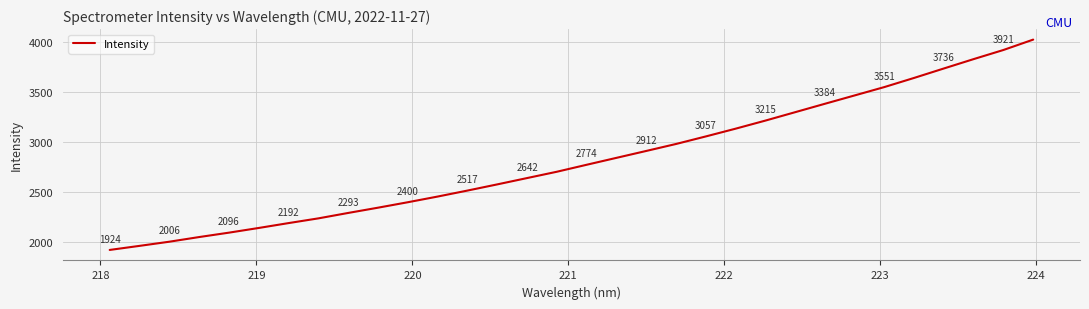

What is the greatest value displayed?

4024.7